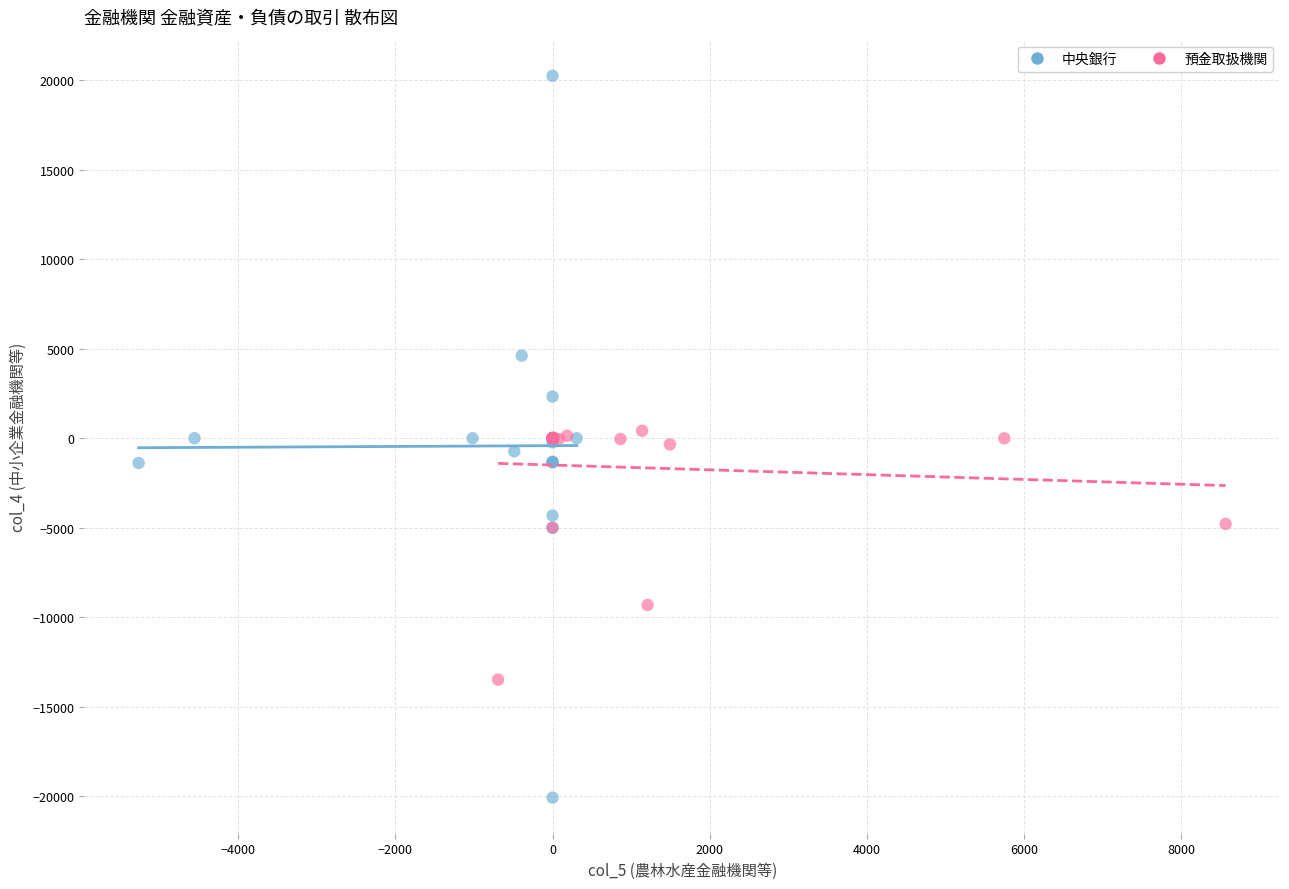

Which series reaches the maximum Y coordinate?

中央銀行